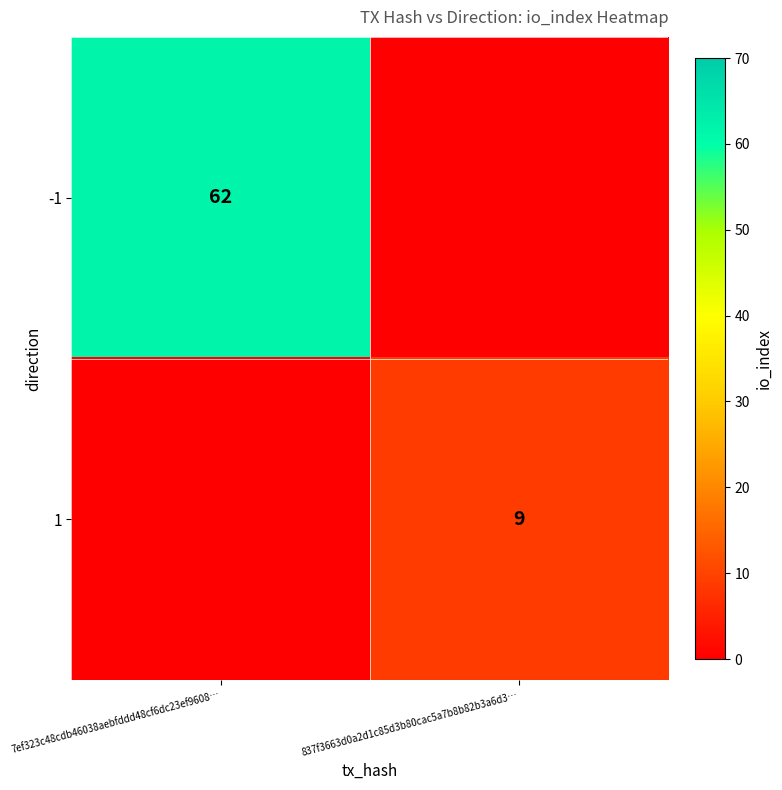

True or false: -1 has a value of 62 at 7ef323c48cdb46038aebfddd48cf6dc23ef9608….

True